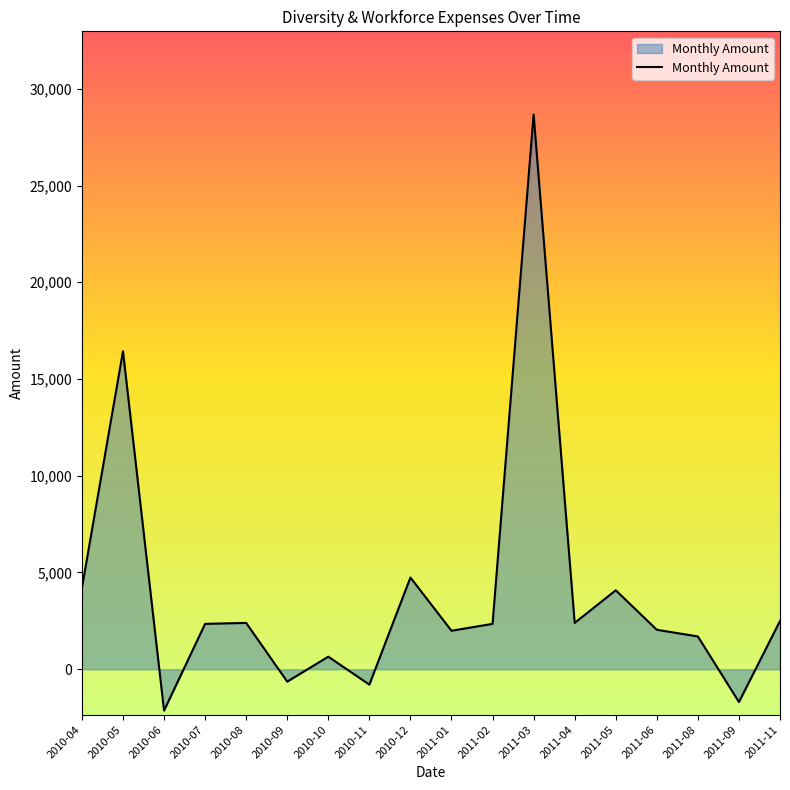

True or false: the data shows -1056.0 at 2010-06.

False